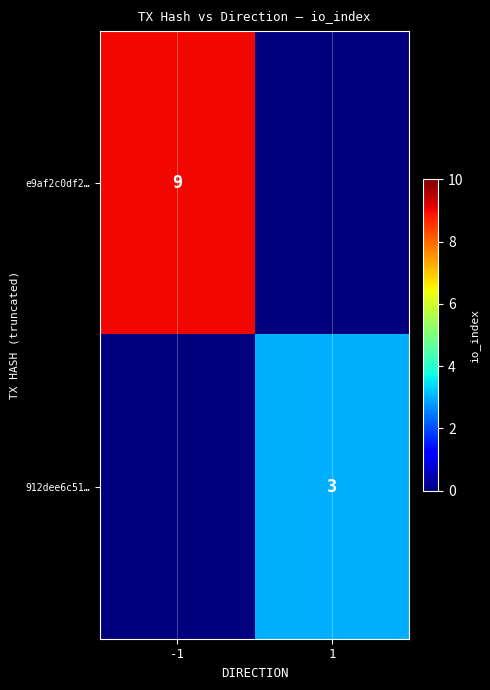

Is the value of e9af2c0df2… at -1 greater than the value of 912dee6c51… at 1?

Yes